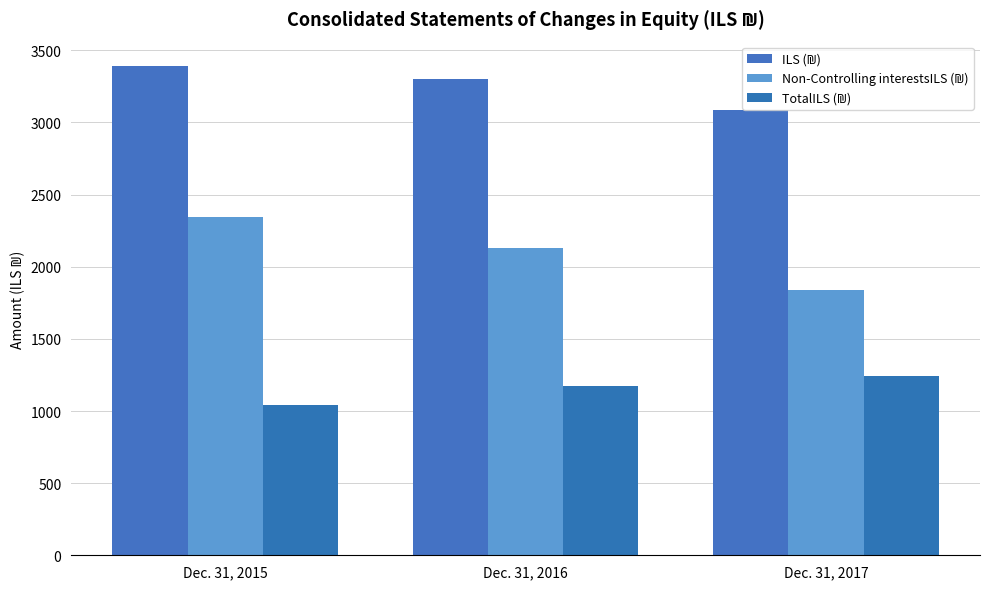

At which label is Non-Controlling interestsILS (₪) closest to 2093?

Dec. 31, 2016